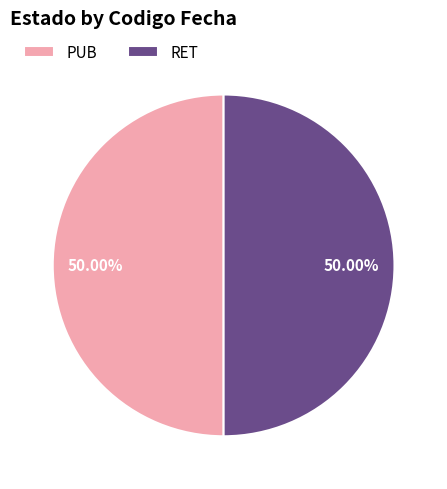

Combined, do RET and PUB account for over 50%?

Yes